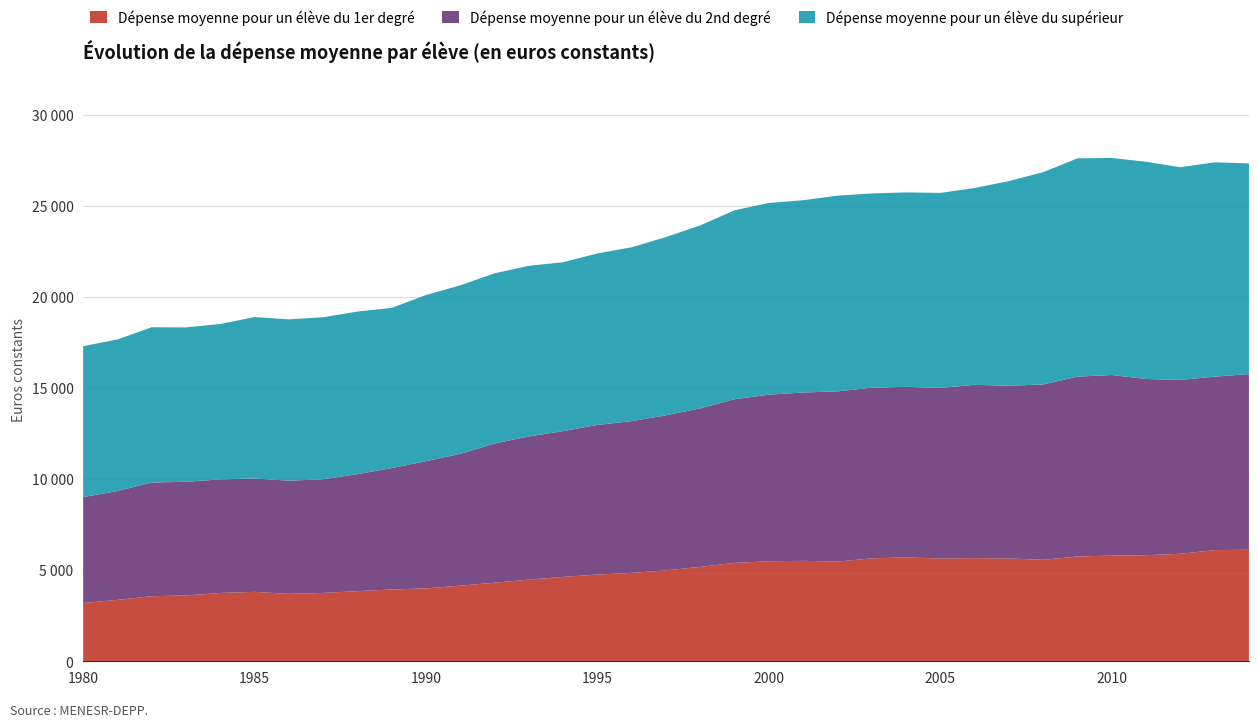

Reading left to right, what are all the values shown in this chart?

Dépense moyenne pour un élève du 1er degré: 3200	3370	3570	3610	3750	3810	3700	3750	3850	3940	4000	4150	4310	4480	4630	4760	4850	4990	5180	5400	5490	5510	5470	5650	5700	5640	5660	5640	5570	5750	5800	5820	5900	6100	6120
Dépense moyenne pour un élève du 2nd degré: 5810	5970	6240	6240	6230	6220	6210	6240	6420	6660	6980	7230	7640	7860	8000	8210	8330	8510	8700	8980	9140	9240	9340	9360	9360	9360	9510	9480	9620	9870	9910	9670	9540	9520	9640
Dépense moyenne pour un élève du supérieur: 8280	8320	8520	8470	8530	8860	8850	8890	8920	8790	9120	9250	9340	9360	9270	9410	9540	9780	10040	10370	10520	10550	10740	10660	10670	10700	10800	11230	11650	11980	11910	11920	11670	11760	11560